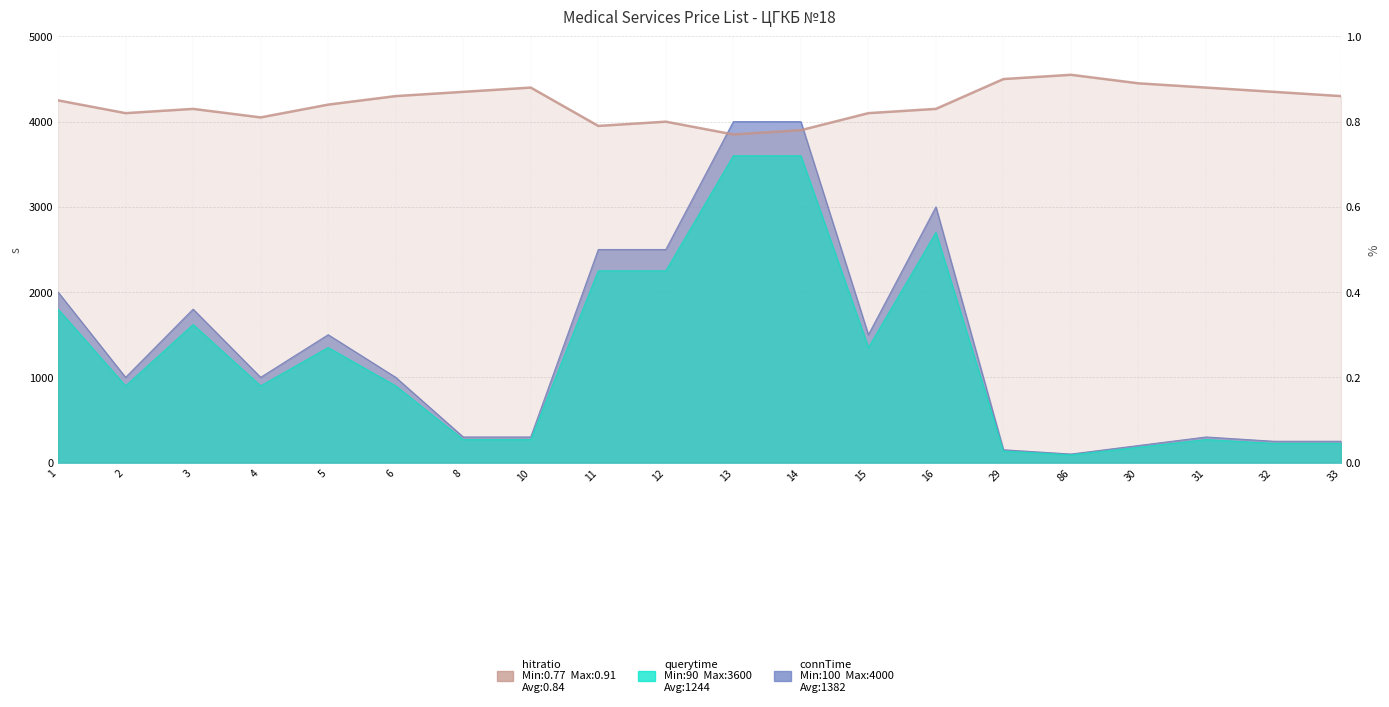

Does the chart display data point markers on the line(s)?

No